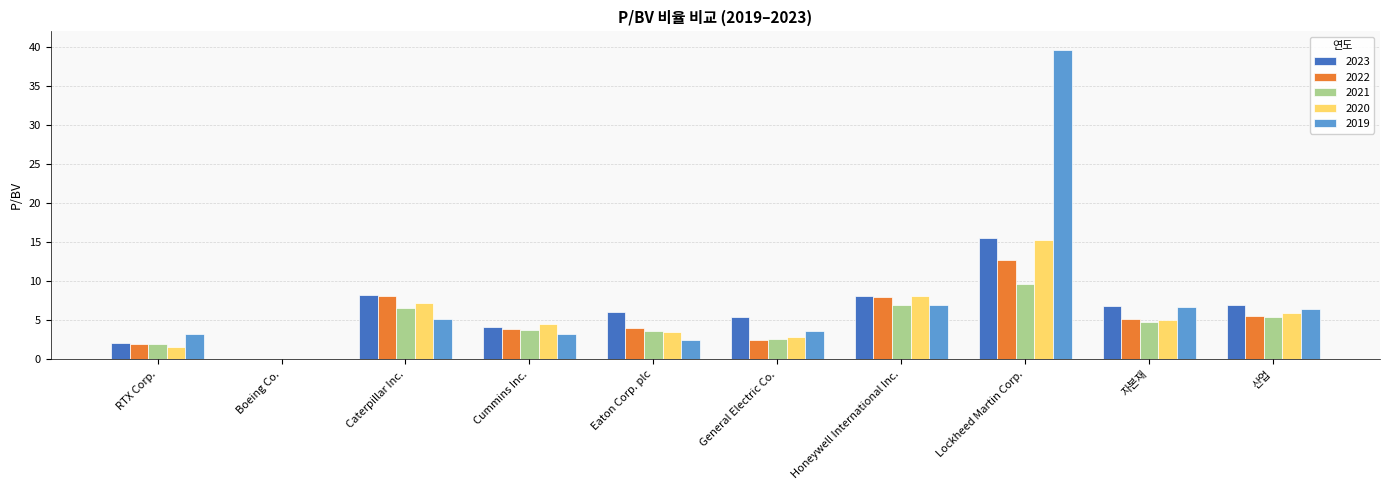

What is the average value of the 2023 series?

6.3